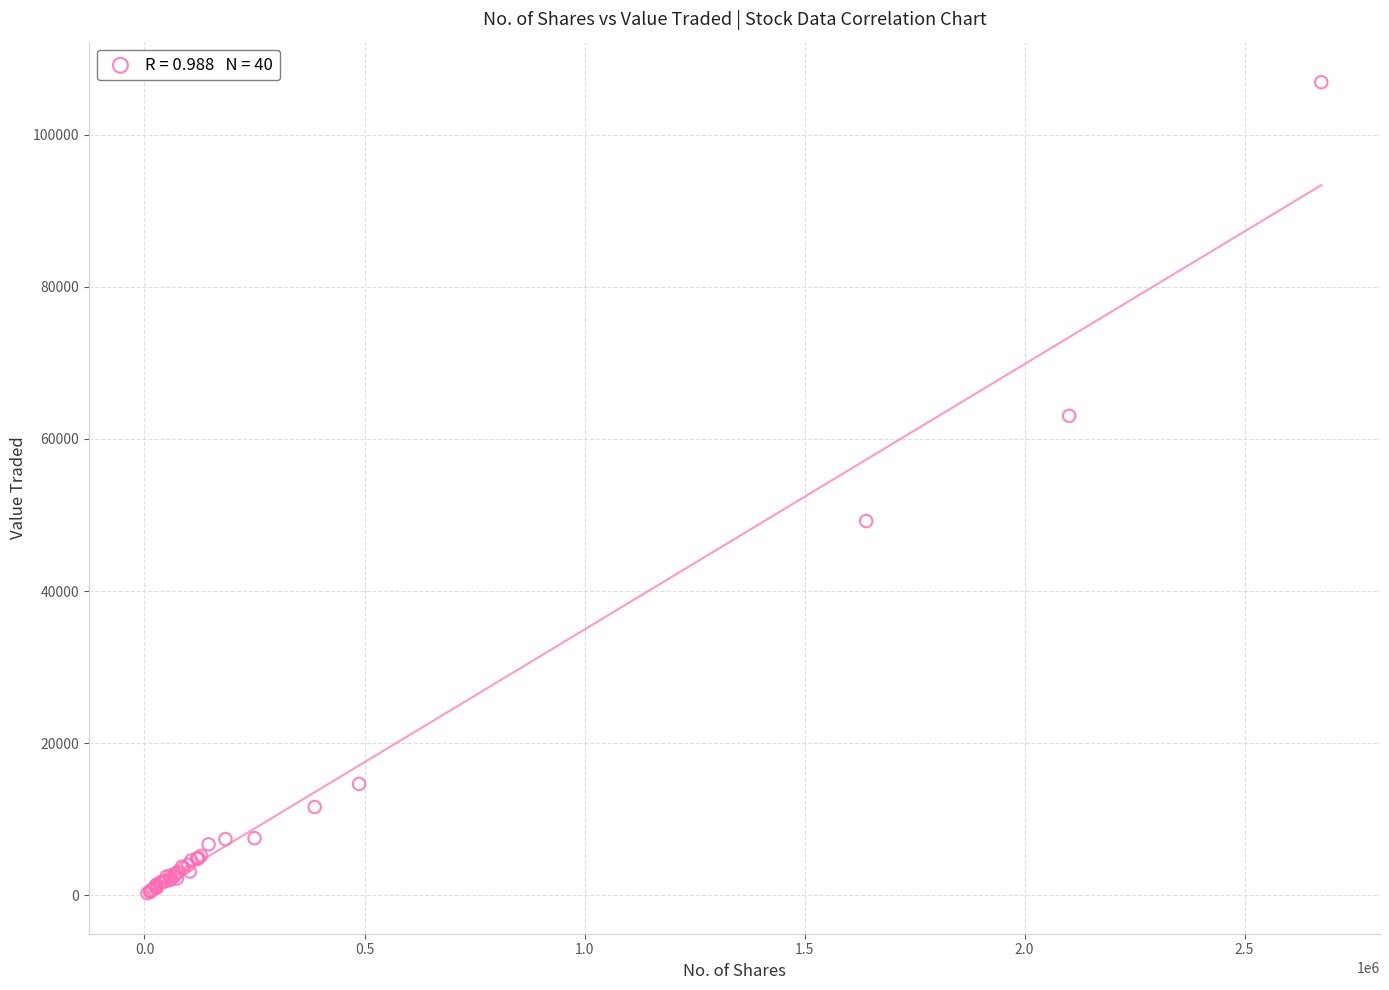

What Y value in the scatter plot is closest to 53589?

49202